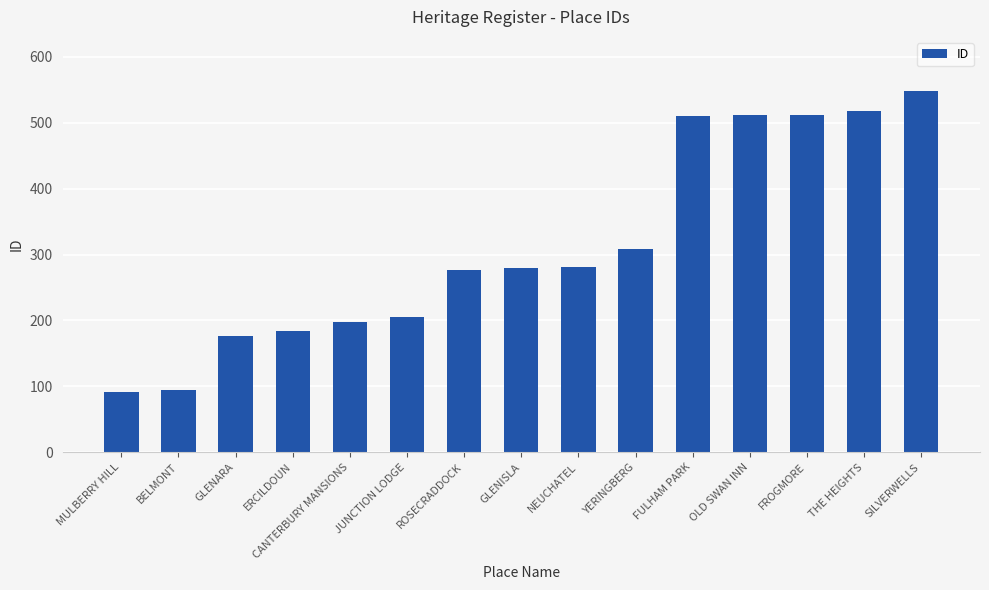

The value at ERCILDOUN is 184. True or false?

True